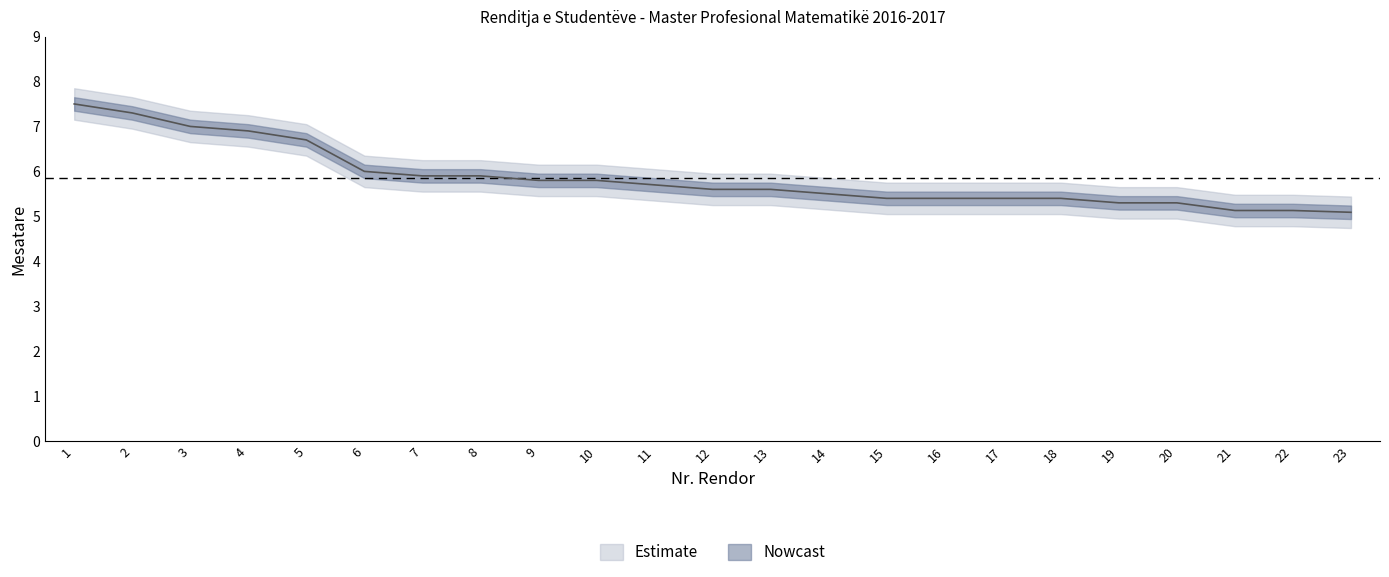

At which label is the value closest to 6?

6